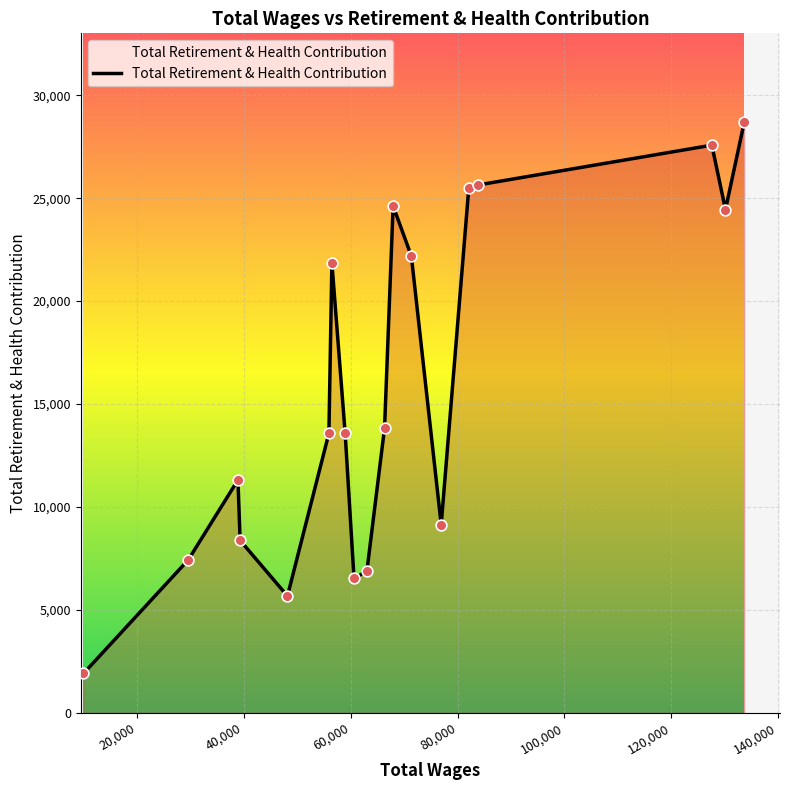

What is the difference between the maximum and minimum values?

26800